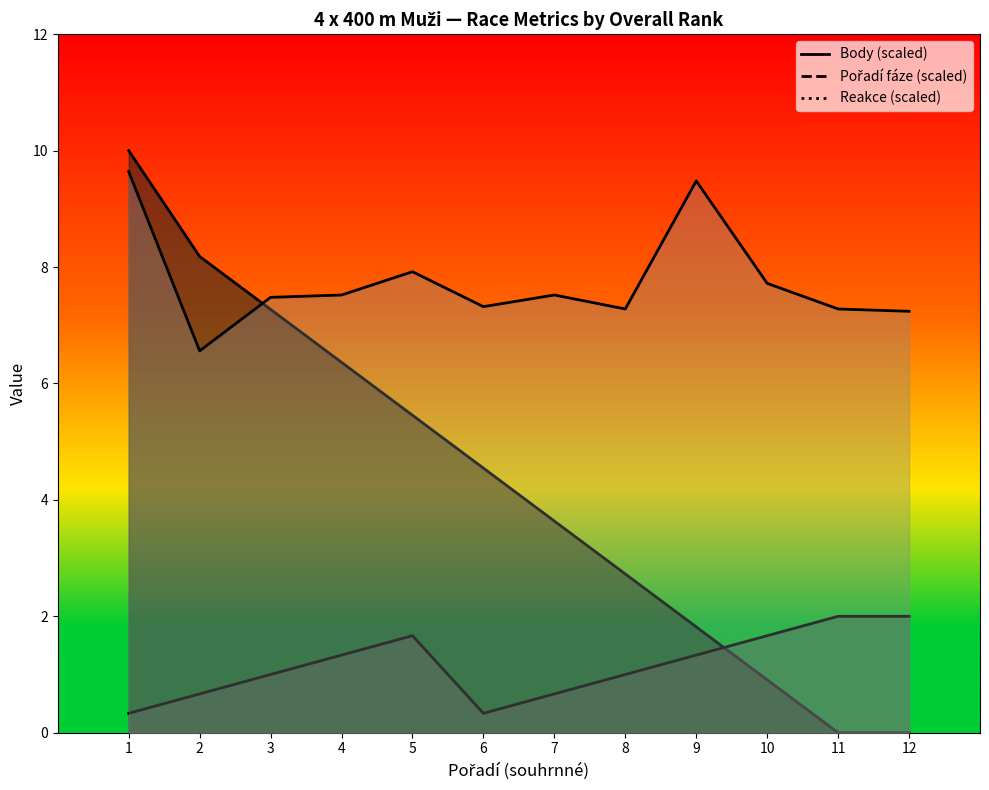

The value of Body at 3 is 12.2. True or false?

False